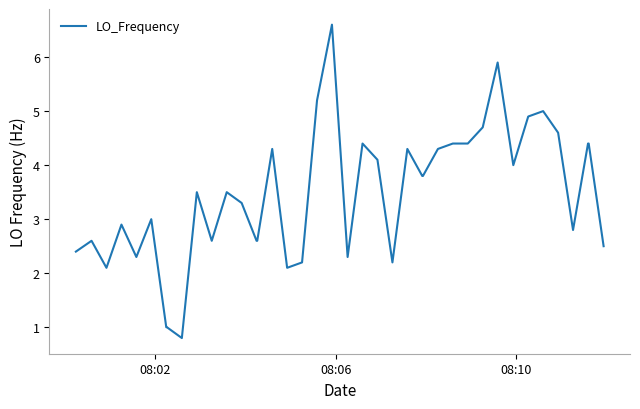

Reading left to right, list all the values displayed in this chart.

2.4	2.6	2.1	2.9	2.3	3.0	1.0	1.0	0.8	3.5	2.6	3.5	3.3	2.6	2.6	4.3	2.1	2.2	5.2	6.6	2.3	4.4	4.1	2.2	4.3	3.8	3.8	4.3	4.4	4.4	4.7	5.9	4.0	4.9	5.0	4.6	2.8	4.4	4.4	2.5